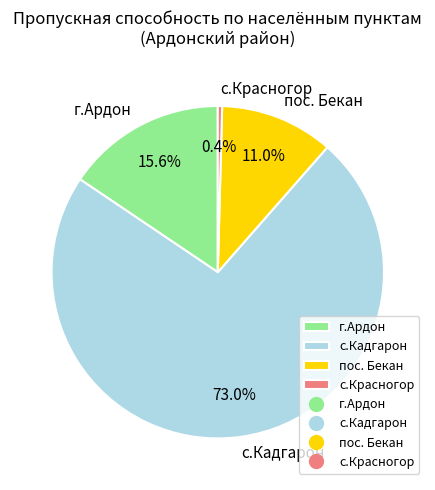

The пос. Бекан slice represents 23% of the pie. True or false?

False